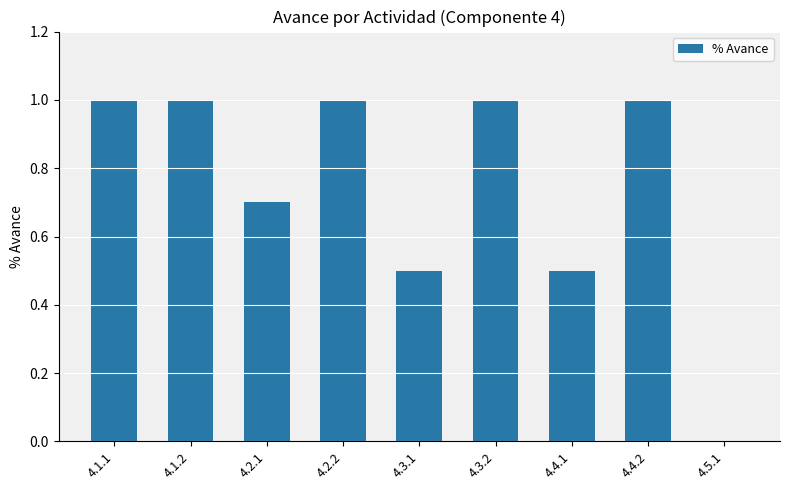

Approximately how many times larger is the value at 4.3.1 compared to 4.1.2?

0.5